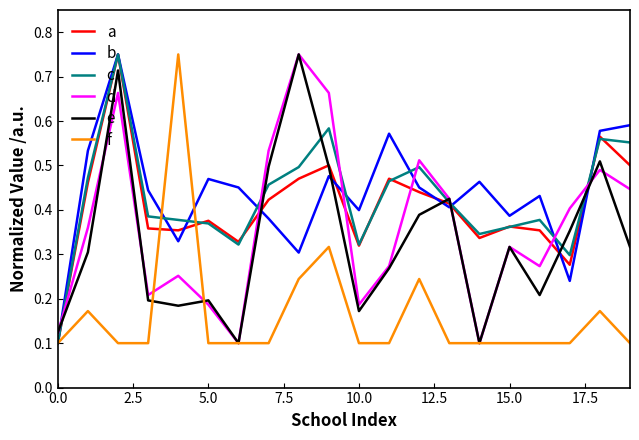

Rank the series by their maximum value, from highest to lowest.

a, b, c, d, e, f